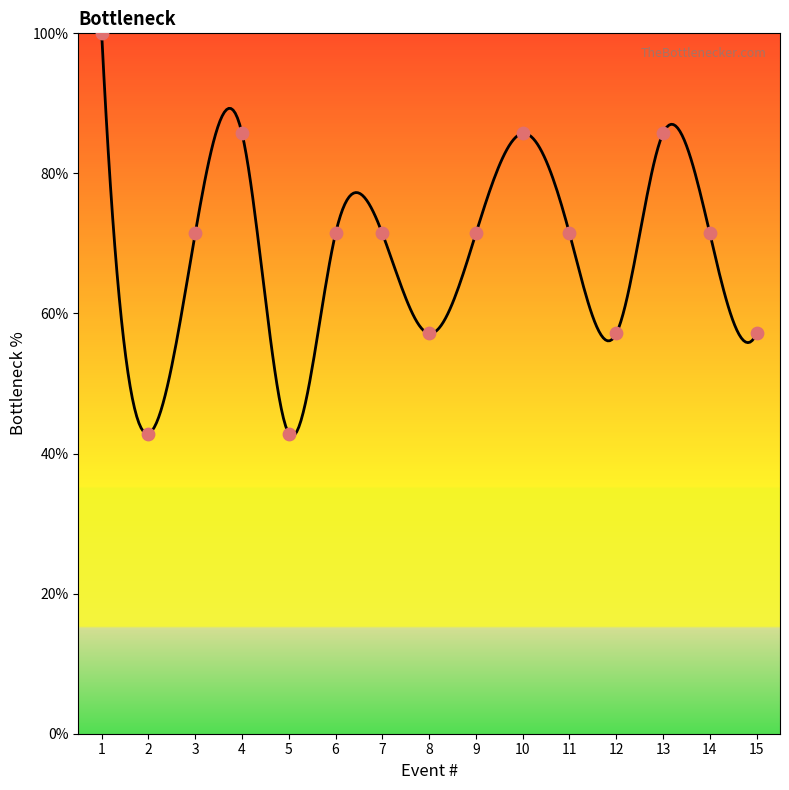

What is the change in value from 1 to 6?

-28.6